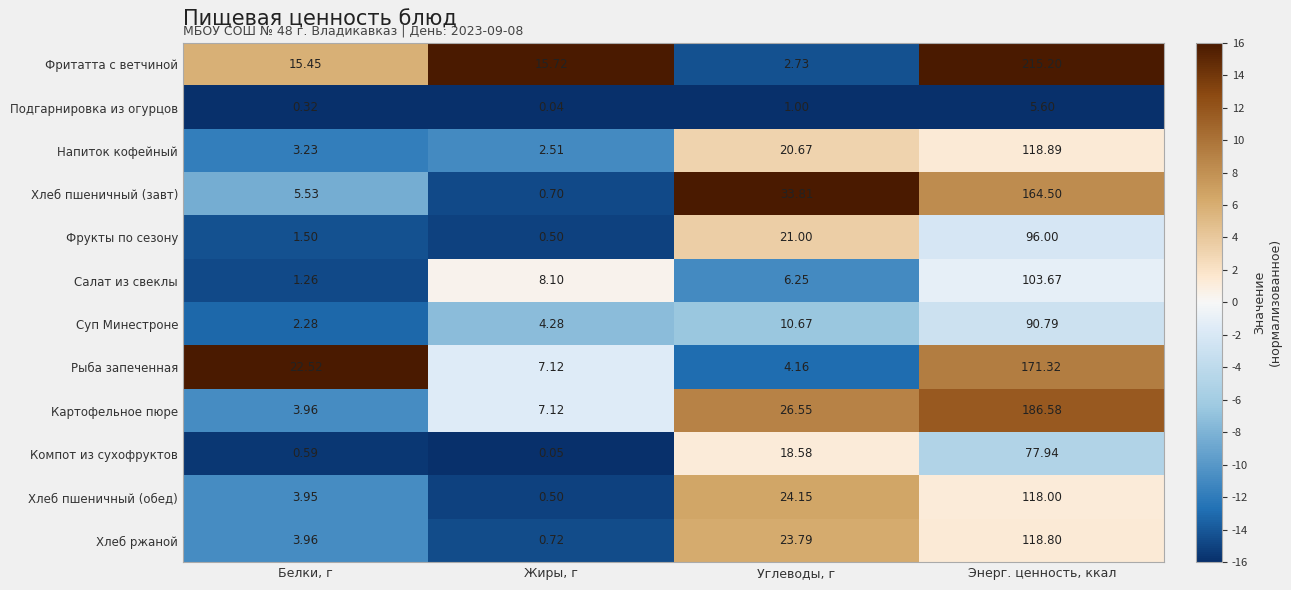

At which category is the sum across all series the highest?

Энерг. ценность, ккал